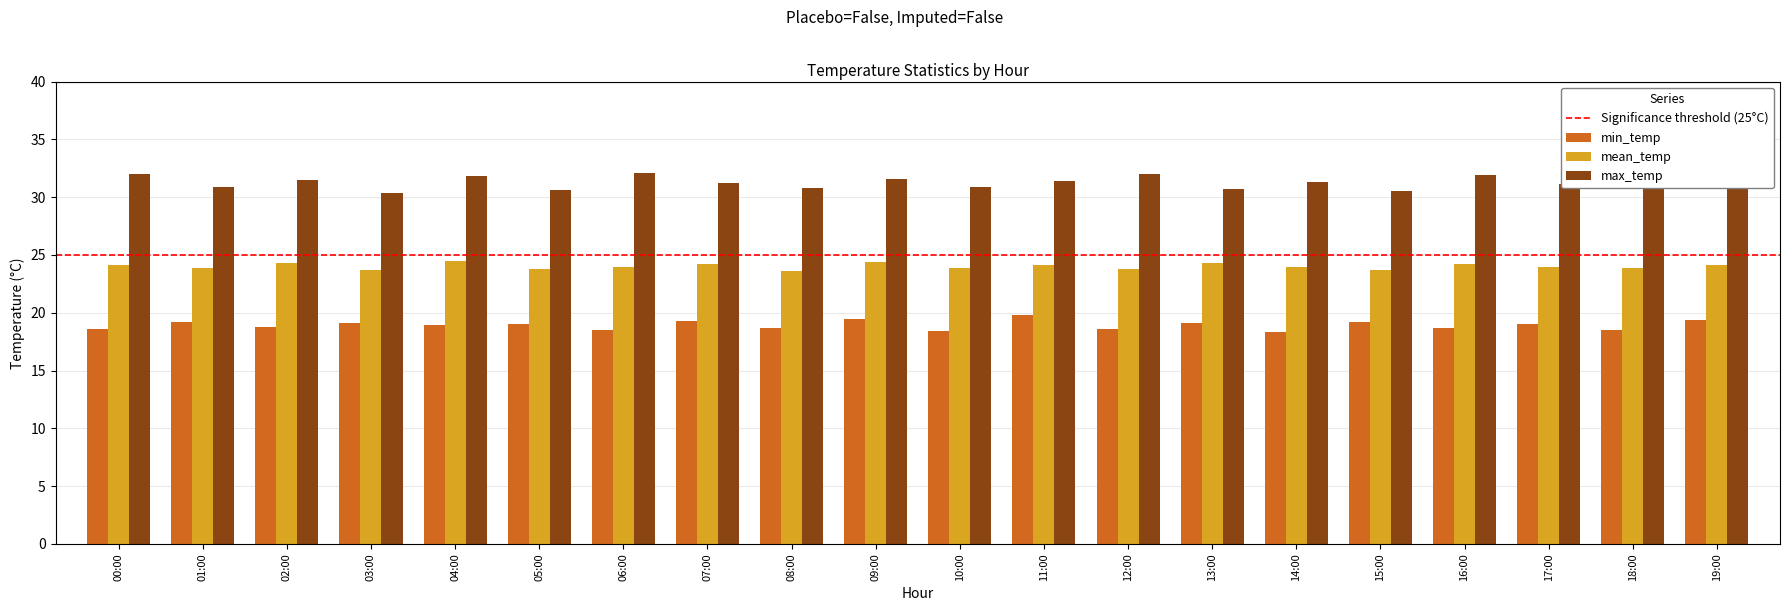

What is the sum of the mean_temp values at 11:00 and 16:00?

48.3